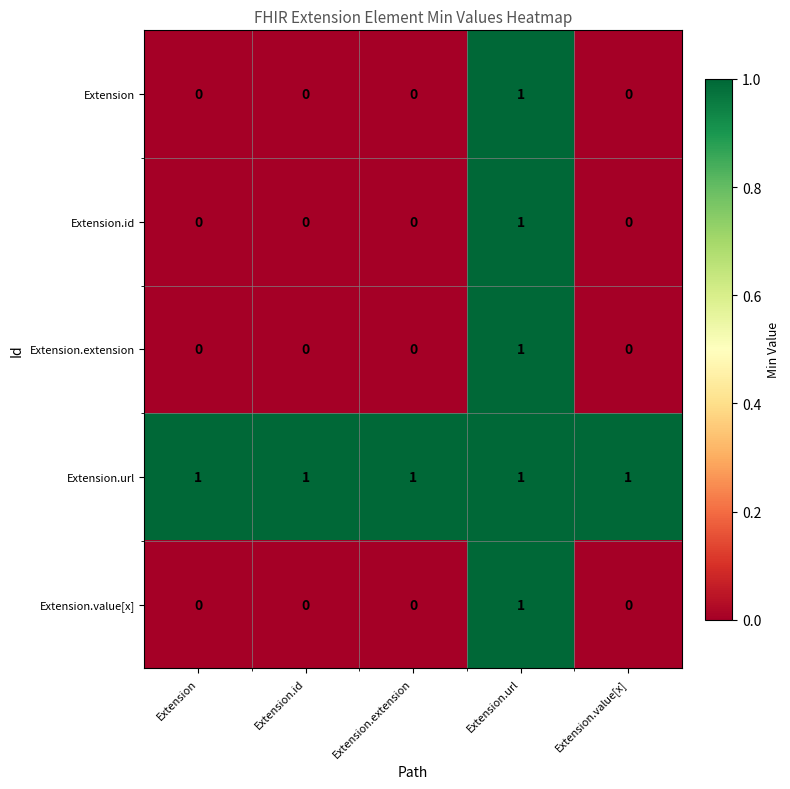

Is it true that Extension.url equals 0 at Extension.value[x]?

False